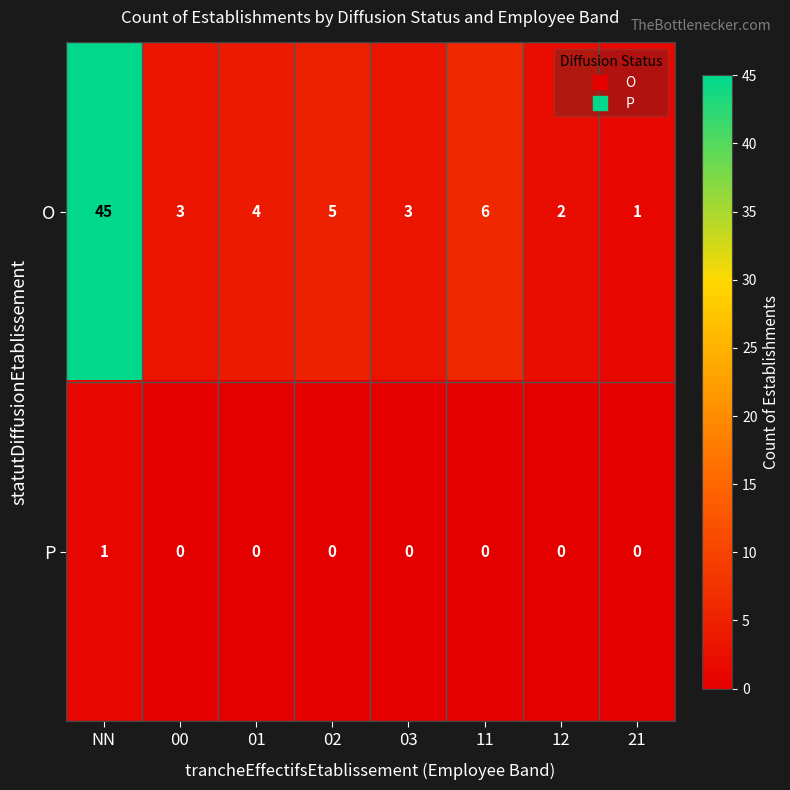

Which category has the highest value across all series?

NN